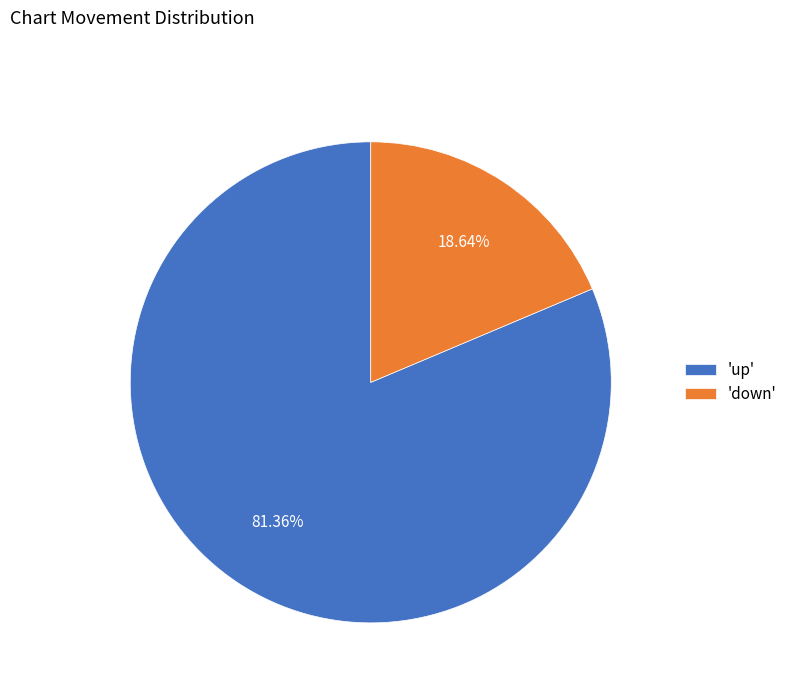

Which category accounts for the majority?

'up'